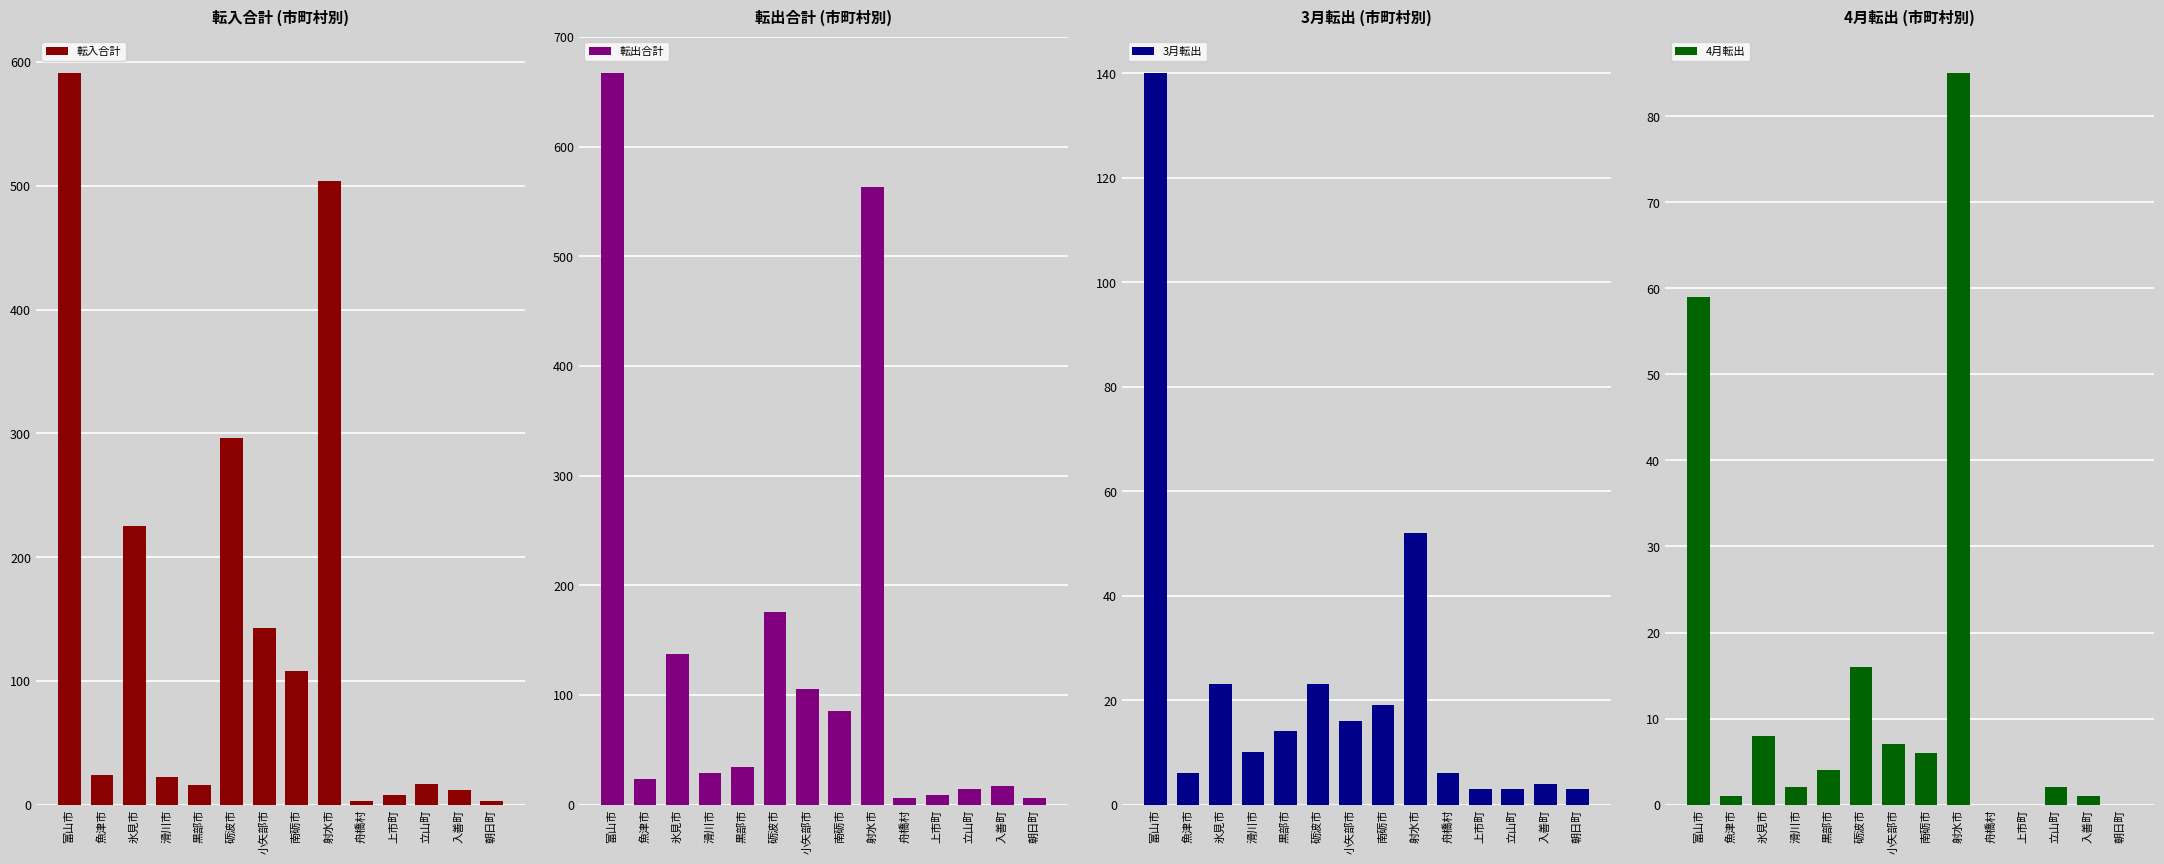

Reading left to right, transcribe all the data shown in this chart.

転入合計: 富山市=591	魚津市=24	氷見市=225	滑川市=22	黒部市=16	砺波市=296	小矢部市=143	南砺市=108	射水市=504	舟橋村=3	上市町=8	立山町=17	入善町=12	朝日町=3
転出合計: 富山市=667	魚津市=23	氷見市=137	滑川市=29	黒部市=34	砺波市=176	小矢部市=105	南砺市=85	射水市=563	舟橋村=6	上市町=9	立山町=14	入善町=17	朝日町=6
3月転出: 富山市=140	魚津市=6	氷見市=23	滑川市=10	黒部市=14	砺波市=23	小矢部市=16	南砺市=19	射水市=52	舟橋村=6	上市町=3	立山町=3	入善町=4	朝日町=3
4月転出: 富山市=59	魚津市=1	氷見市=8	滑川市=2	黒部市=4	砺波市=16	小矢部市=7	南砺市=6	射水市=85	舟橋村=0	上市町=0	立山町=2	入善町=1	朝日町=0